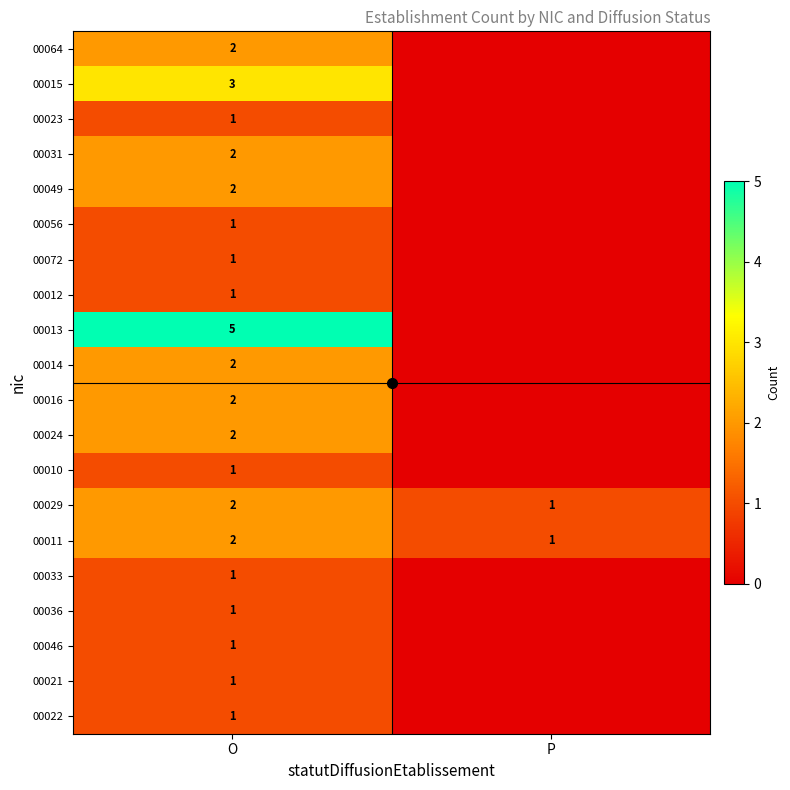

Which series has the largest range (max minus min)?

00013